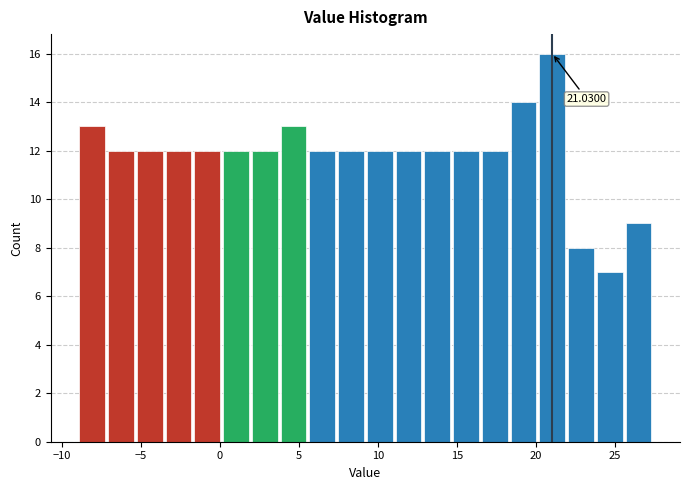

Around what value on the x-axis is the tallest bar? Give the approximate position of its centre, as read against the axis.

21.0